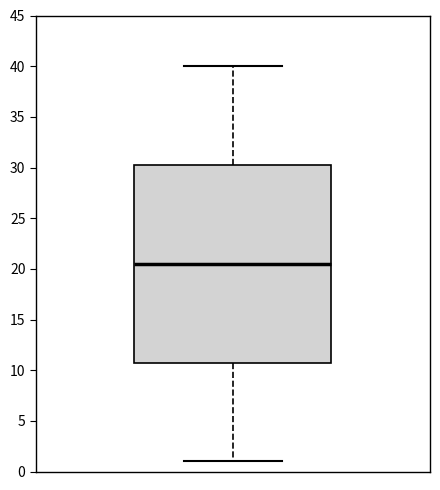

Read this box plot against the y-axis: the position of the median line, the range covered by the box, and the ends of both whiskers. The values are not printed on the chart, so give them approximately, as read against the axis.

median 20.5, box 11.0 to 30.5, whiskers 1.0 to 40.0